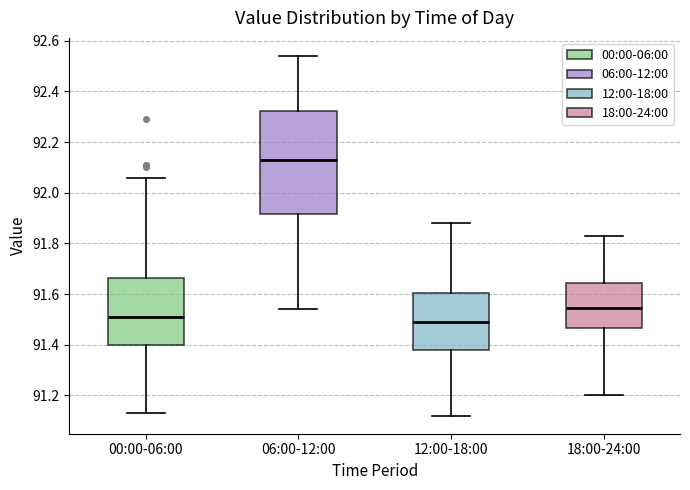

Reading left to right, read every box against the y-axis: the position of its median line, the range the box covers, and the ends of its whiskers. The values are not printed on the chart, so give them approximately, as read against the axis.

00:00-06:00: median 91.52, box 91.40 to 91.66, whiskers 91.14 to 92.06
06:00-12:00: median 92.14, box 91.92 to 92.32, whiskers 91.54 to 92.54
12:00-18:00: median 91.50, box 91.38 to 91.60, whiskers 91.12 to 91.88
18:00-24:00: median 91.54, box 91.46 to 91.64, whiskers 91.20 to 91.84